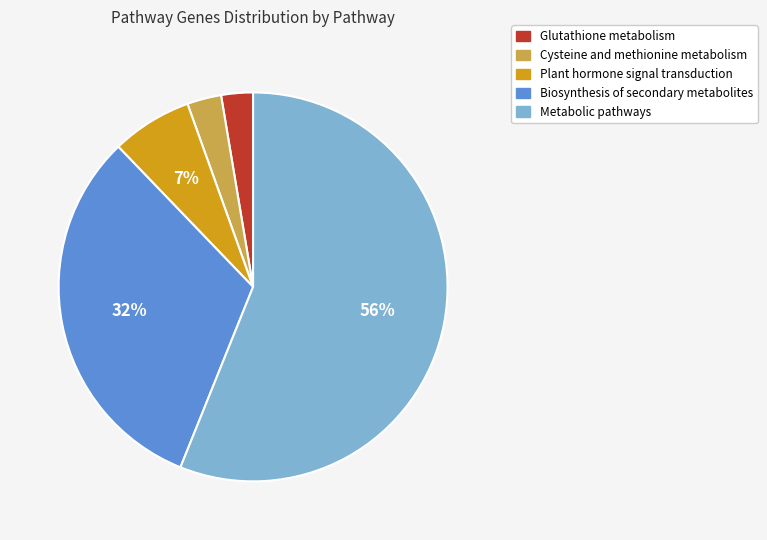

What is the largest slice in the pie chart?

Metabolic pathways